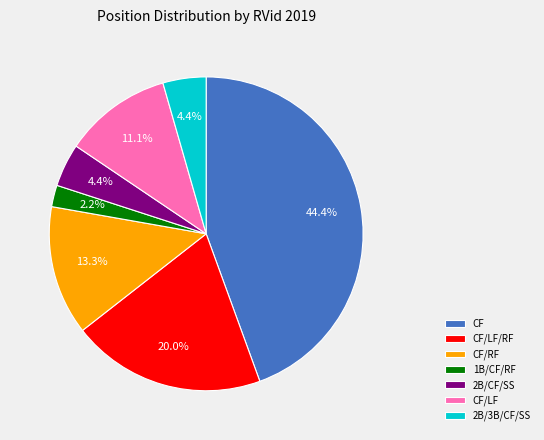

To the nearest percent, what percentage of the pie is CF?

44%